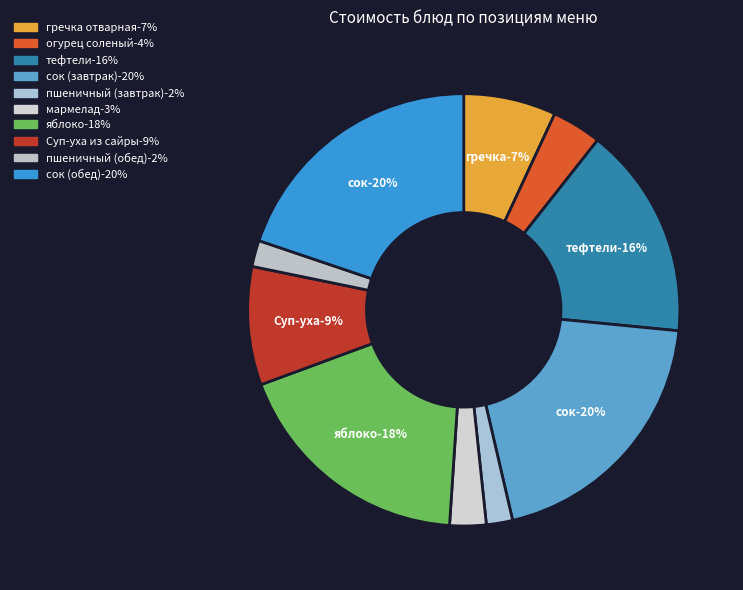

What is the largest slice in the pie chart?

сок (завтрак)